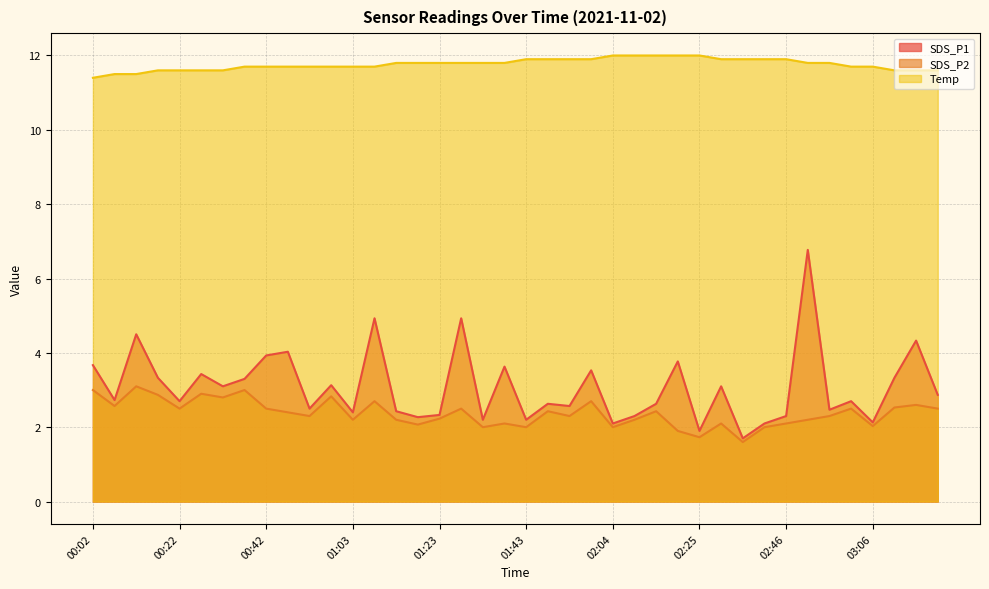

Reading left to right, transcribe all the data shown in this chart.

SDS_P1: 00:02=3.7	00:07=2.7	00:12=4.5	00:17=3.3	00:22=2.7	00:27=3.4	00:32=3.1	00:37=3.3	00:42=3.9	00:47=4.0	00:52=2.5	00:58=3.1	01:03=2.4	01:08=4.9	01:13=2.4	01:18=2.3	01:23=2.3	01:28=4.9	01:33=2.2	01:38=3.6	01:43=2.2	01:48=2.6	01:53=2.6	01:59=3.5	02:04=2.1	02:09=2.3	02:14=2.6	02:19=3.8	02:25=1.9	02:30=3.1	02:36=1.7	02:41=2.1	02:46=2.3	02:51=6.8	02:56=2.5	03:01=2.7	03:06=2.1	03:11=3.3	03:16=4.3	03:49=2.9
SDS_P2: 00:02=3.0	00:07=2.6	00:12=3.1	00:17=2.9	00:22=2.5	00:27=2.9	00:32=2.8	00:37=3.0	00:42=2.5	00:47=2.4	00:52=2.3	00:58=2.8	01:03=2.2	01:08=2.7	01:13=2.2	01:18=2.1	01:23=2.2	01:28=2.5	01:33=2.0	01:38=2.1	01:43=2.0	01:48=2.4	01:53=2.3	01:59=2.7	02:04=2.0	02:09=2.2	02:14=2.4	02:19=1.9	02:25=1.7	02:30=2.1	02:36=1.6	02:41=2.0	02:46=2.1	02:51=2.2	02:56=2.3	03:01=2.5	03:06=2.0	03:11=2.5	03:16=2.6	03:49=2.5
Temp: 00:02=11.4	00:07=11.5	00:12=11.5	00:17=11.6	00:22=11.6	00:27=11.6	00:32=11.6	00:37=11.7	00:42=11.7	00:47=11.7	00:52=11.7	00:58=11.7	01:03=11.7	01:08=11.7	01:13=11.8	01:18=11.8	01:23=11.8	01:28=11.8	01:33=11.8	01:38=11.8	01:43=11.9	01:48=11.9	01:53=11.9	01:59=11.9	02:04=12.0	02:09=12.0	02:14=12.0	02:19=12.0	02:25=12.0	02:30=11.9	02:36=11.9	02:41=11.9	02:46=11.9	02:51=11.8	02:56=11.8	03:01=11.7	03:06=11.7	03:11=11.6	03:16=11.6	03:49=11.6